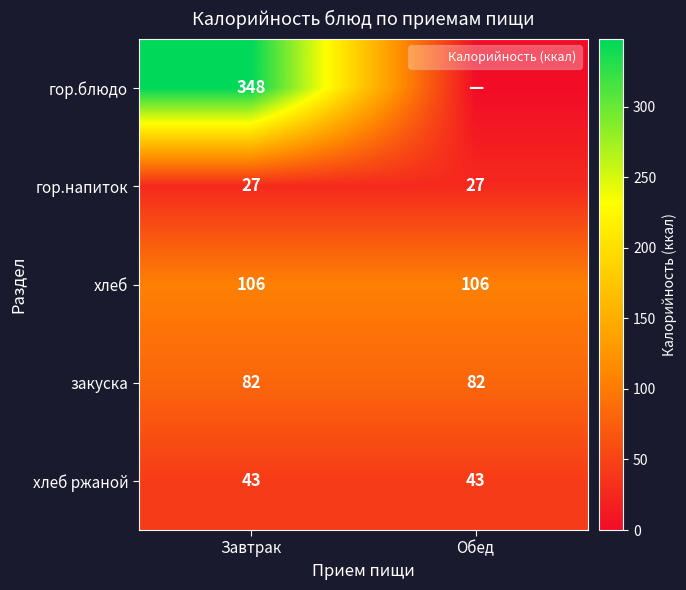

What is the approximate value of закуска at Завтрак?

82